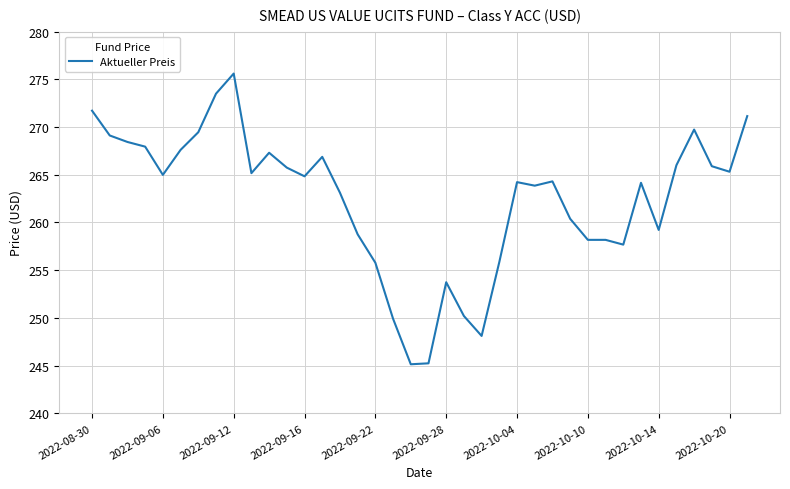

What is the maximum value shown in the chart?

275.6